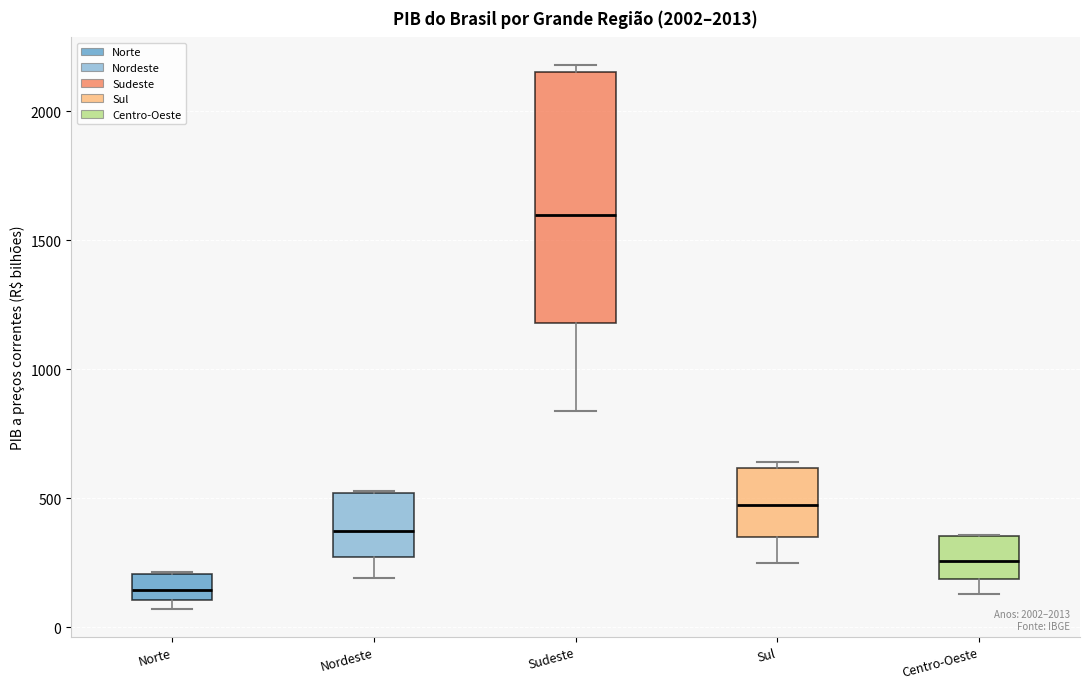

Reading left to right, transcribe this box plot: for each box, give where its median line is, the range the box spans, and where its two whiskers end, as read against the y-axis. The values are not printed on the chart, so give them approximately, as read against the axis.

Norte: median 150, box 100 to 200, whiskers 50 to 200
Nordeste: median 350, box 250 to 500, whiskers 200 to 550
Sudeste: median 1600, box 1200 to 2150, whiskers 850 to 2200
Sul: median 450, box 350 to 600, whiskers 250 to 650
Centro-Oeste: median 250, box 200 to 350, whiskers 150 to 350